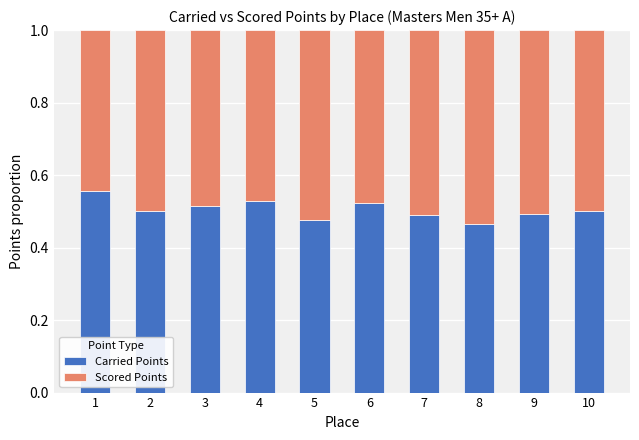

What is the total value across all series at 6?

1.0